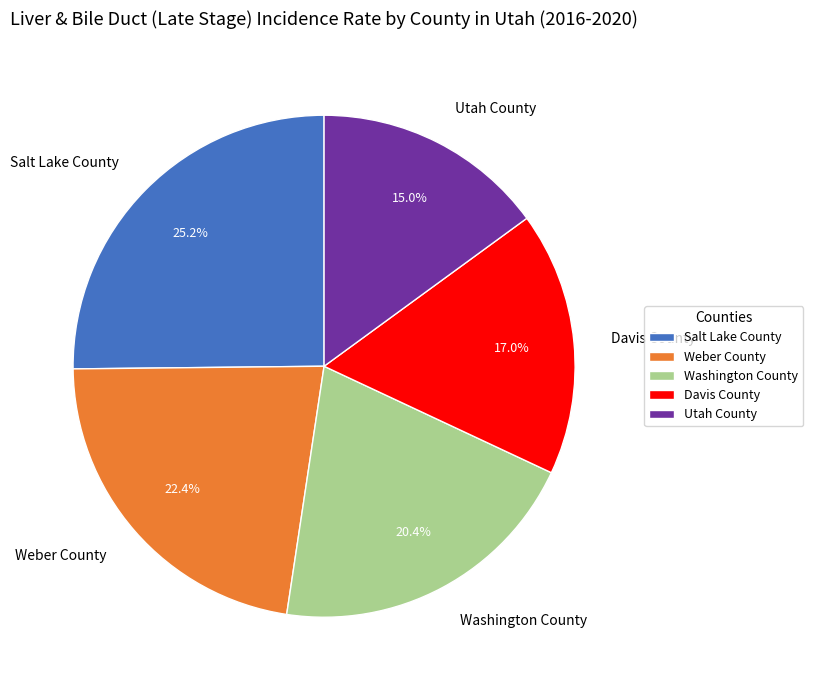

Does any single category account for the majority?

No